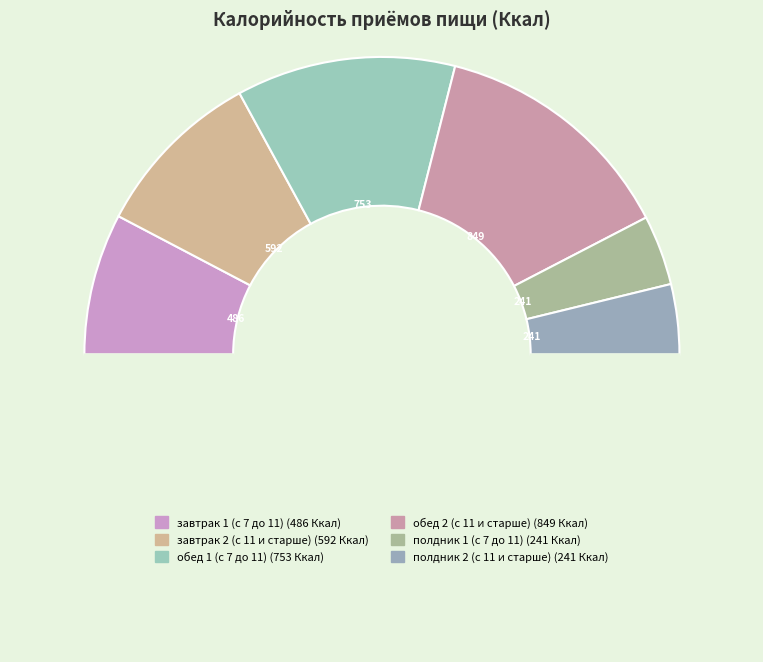

To the nearest percent, what is the difference between the largest and smallest slice percentages?

19%